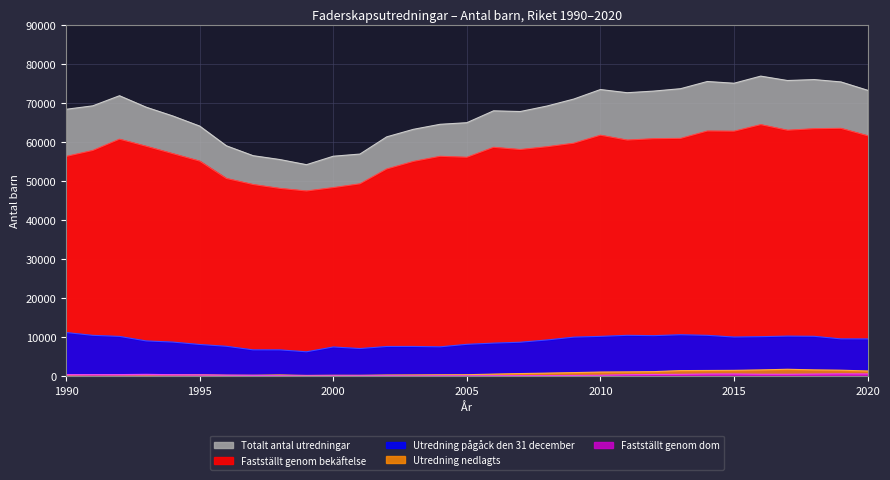

True or false: Fastställt genom bekäftelse and Utredning nedlagts cross at least once.

False